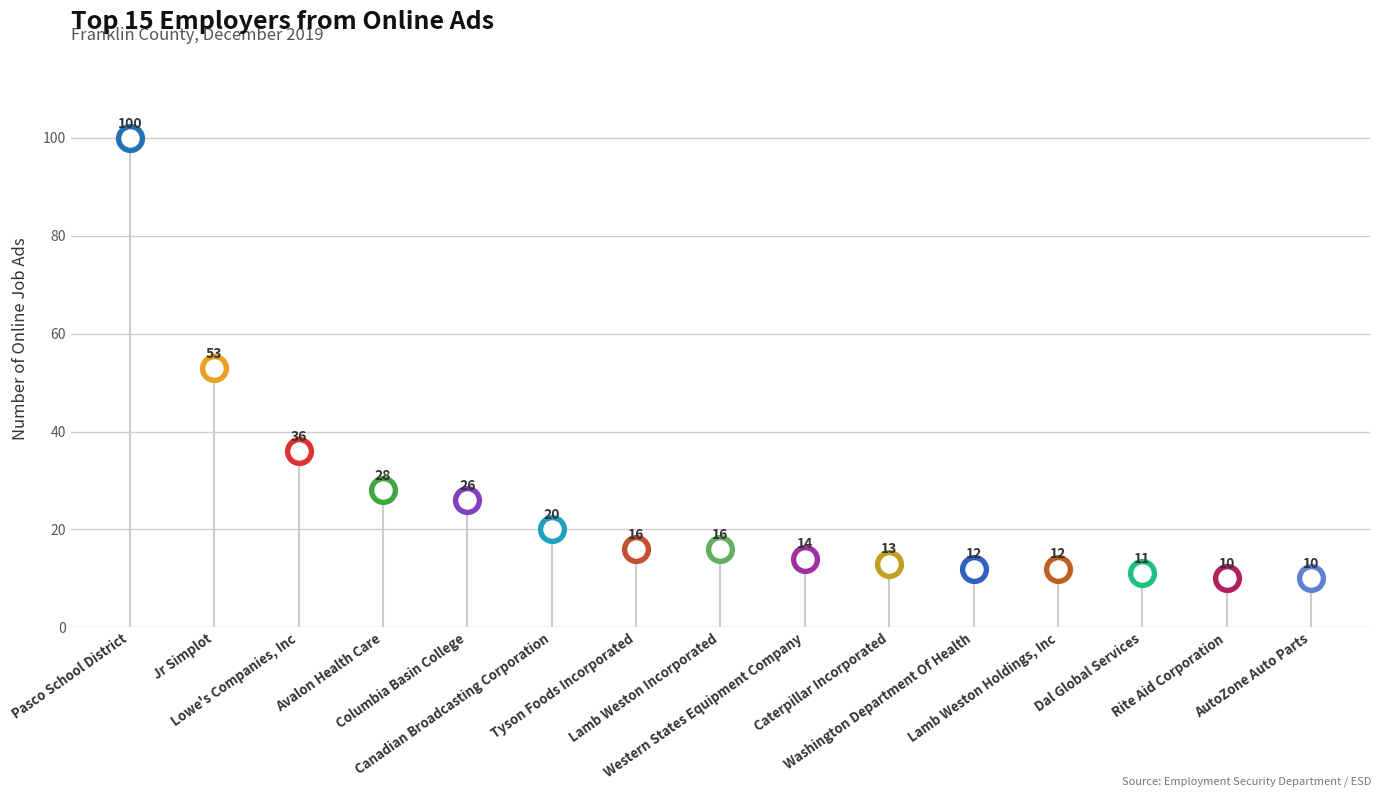

What is the ratio of the value at Tyson Foods Incorporated to the value at AutoZone Auto Parts?

1.6